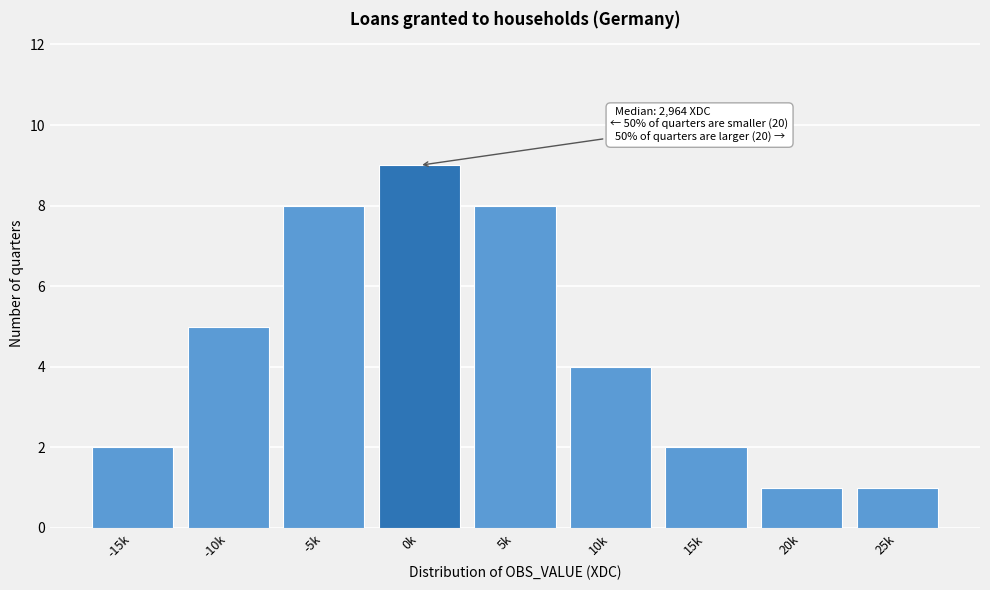

Reading left to right, extract all data points from this chart.

2	5	8	9	8	4	2	1	1